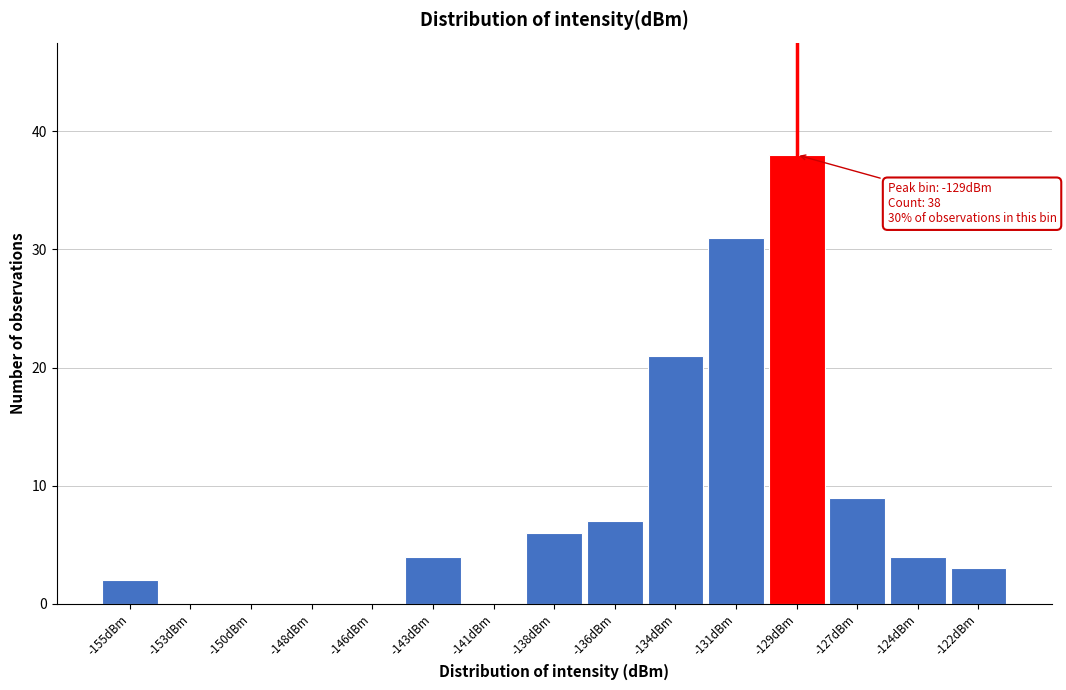

Reading right to left, list all the values displayed in this chart.

-122dBm=3	-124dBm=4	-127dBm=9	-129dBm=38	-131dBm=31	-134dBm=21	-136dBm=7	-138dBm=6	-141dBm=0	-143dBm=4	-146dBm=0	-148dBm=0	-150dBm=0	-153dBm=0	-155dBm=2